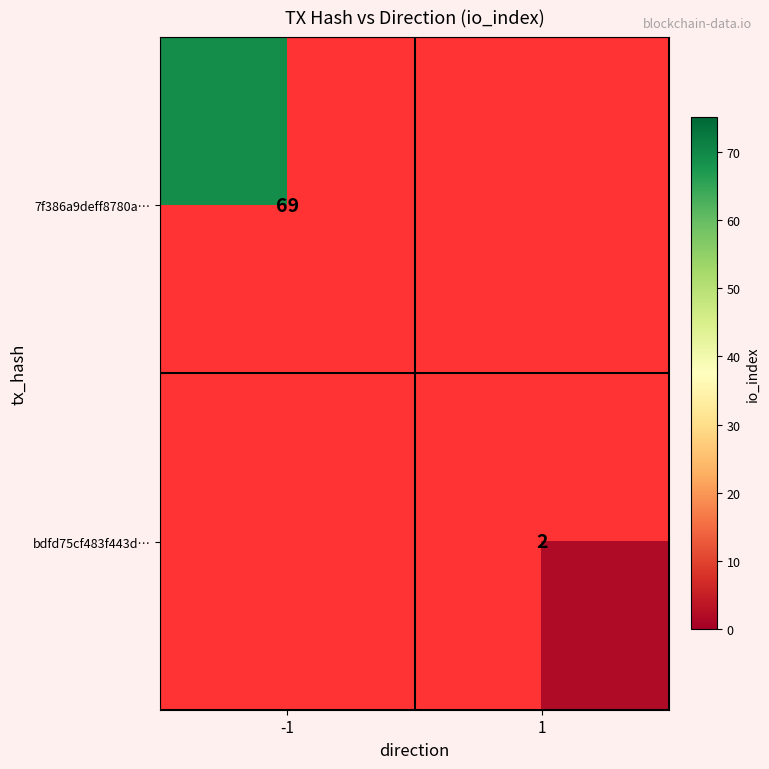

Is the value of bdfd75cf483f443d… at 1 greater than the value of 7f386a9deff8780a… at -1?

No